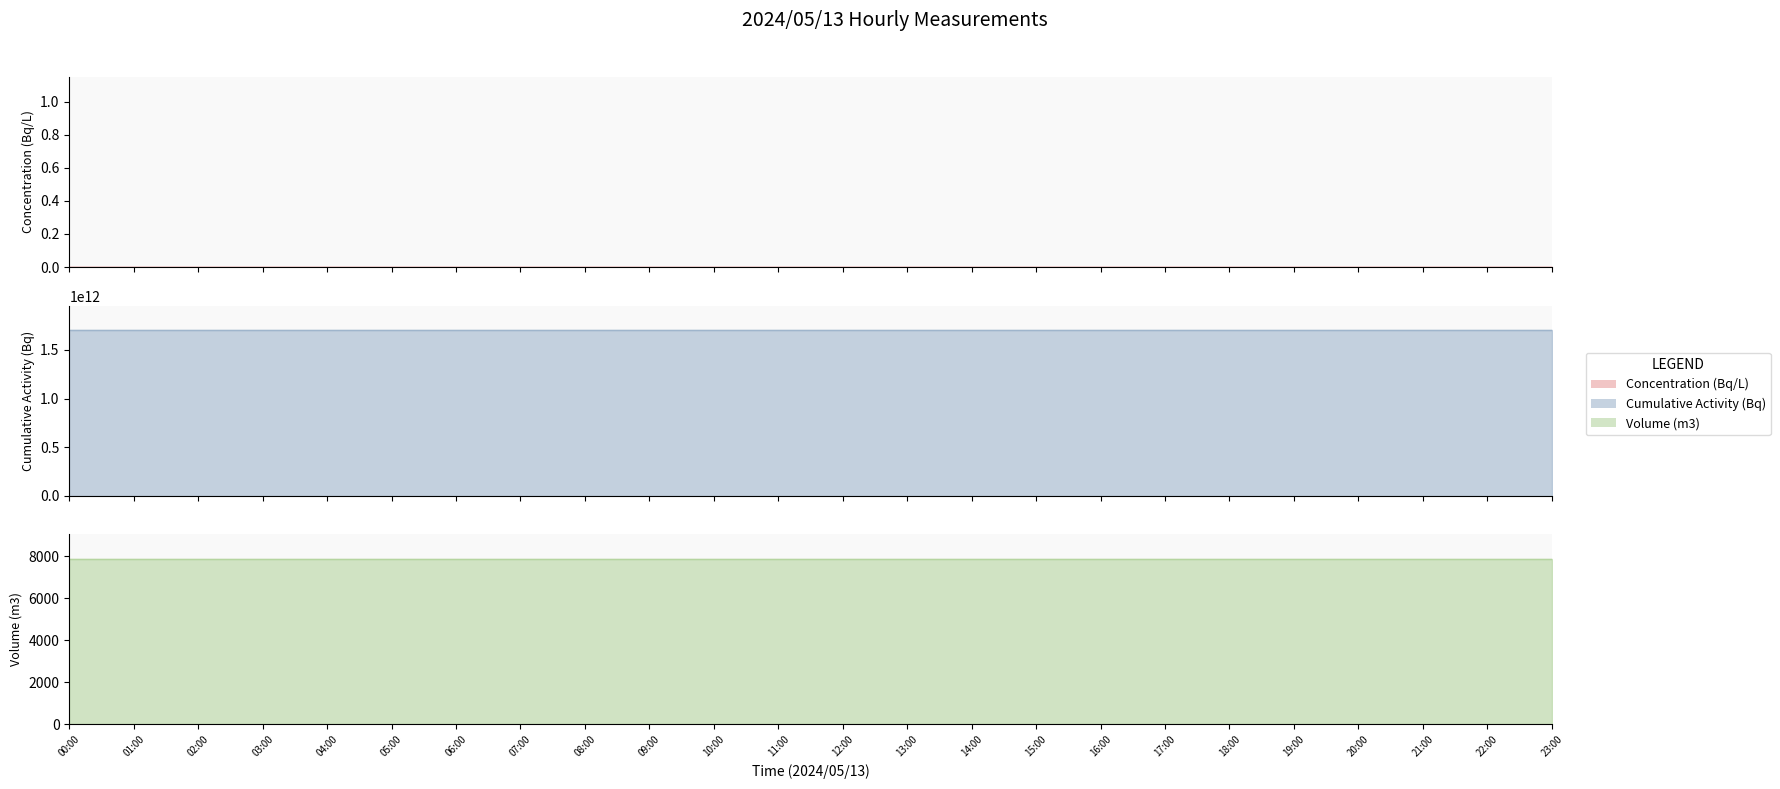

What is the total value across all series at 09:00?

1700175979811